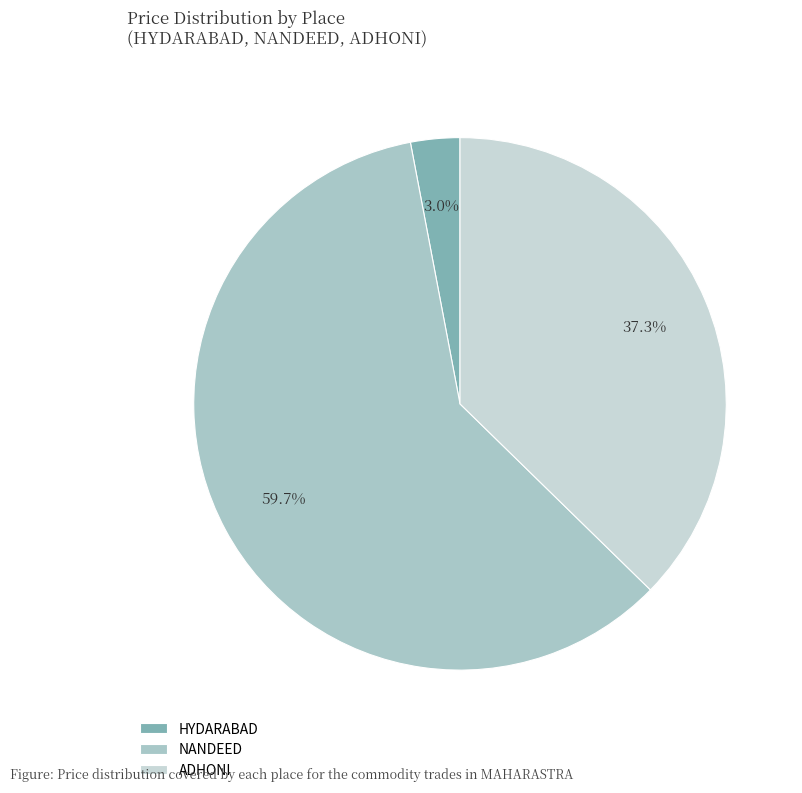

True or false: NANDEED accounts for 60% of the total.

True